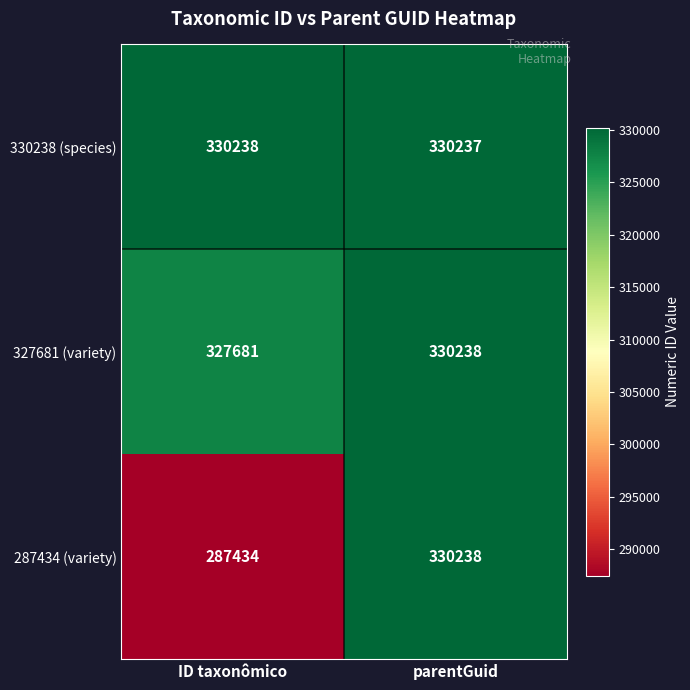

At ID taxonômico, list the series in order from largest to smallest.

330238 (species), 327681 (variety), 287434 (variety)